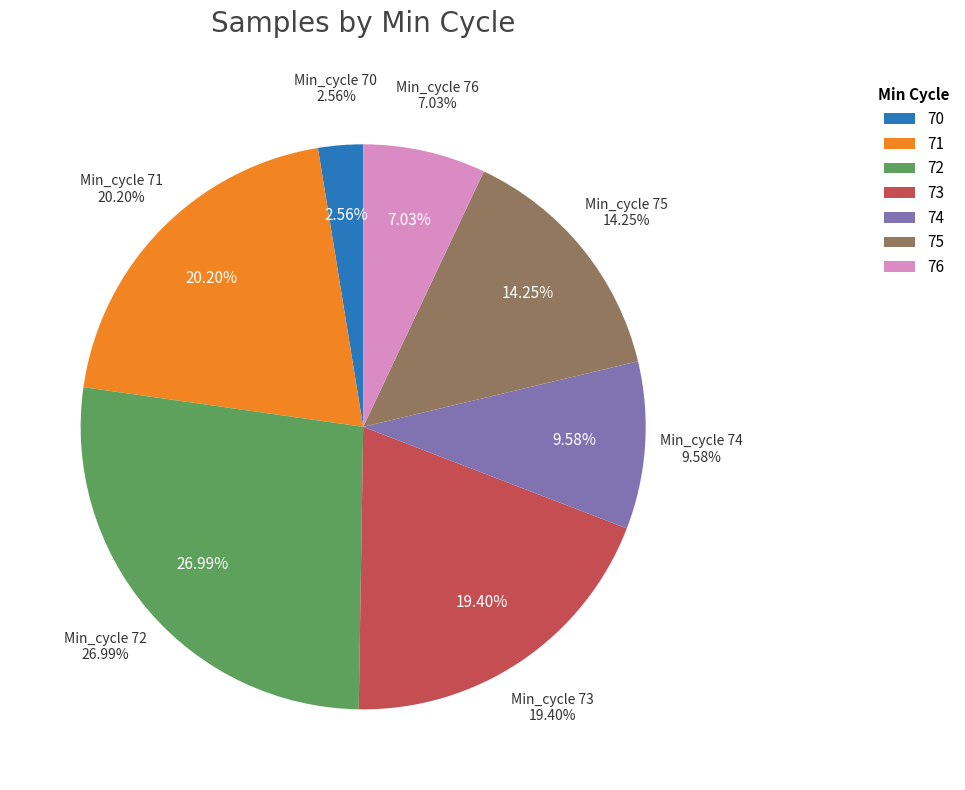

Does any single category account for the majority?

No